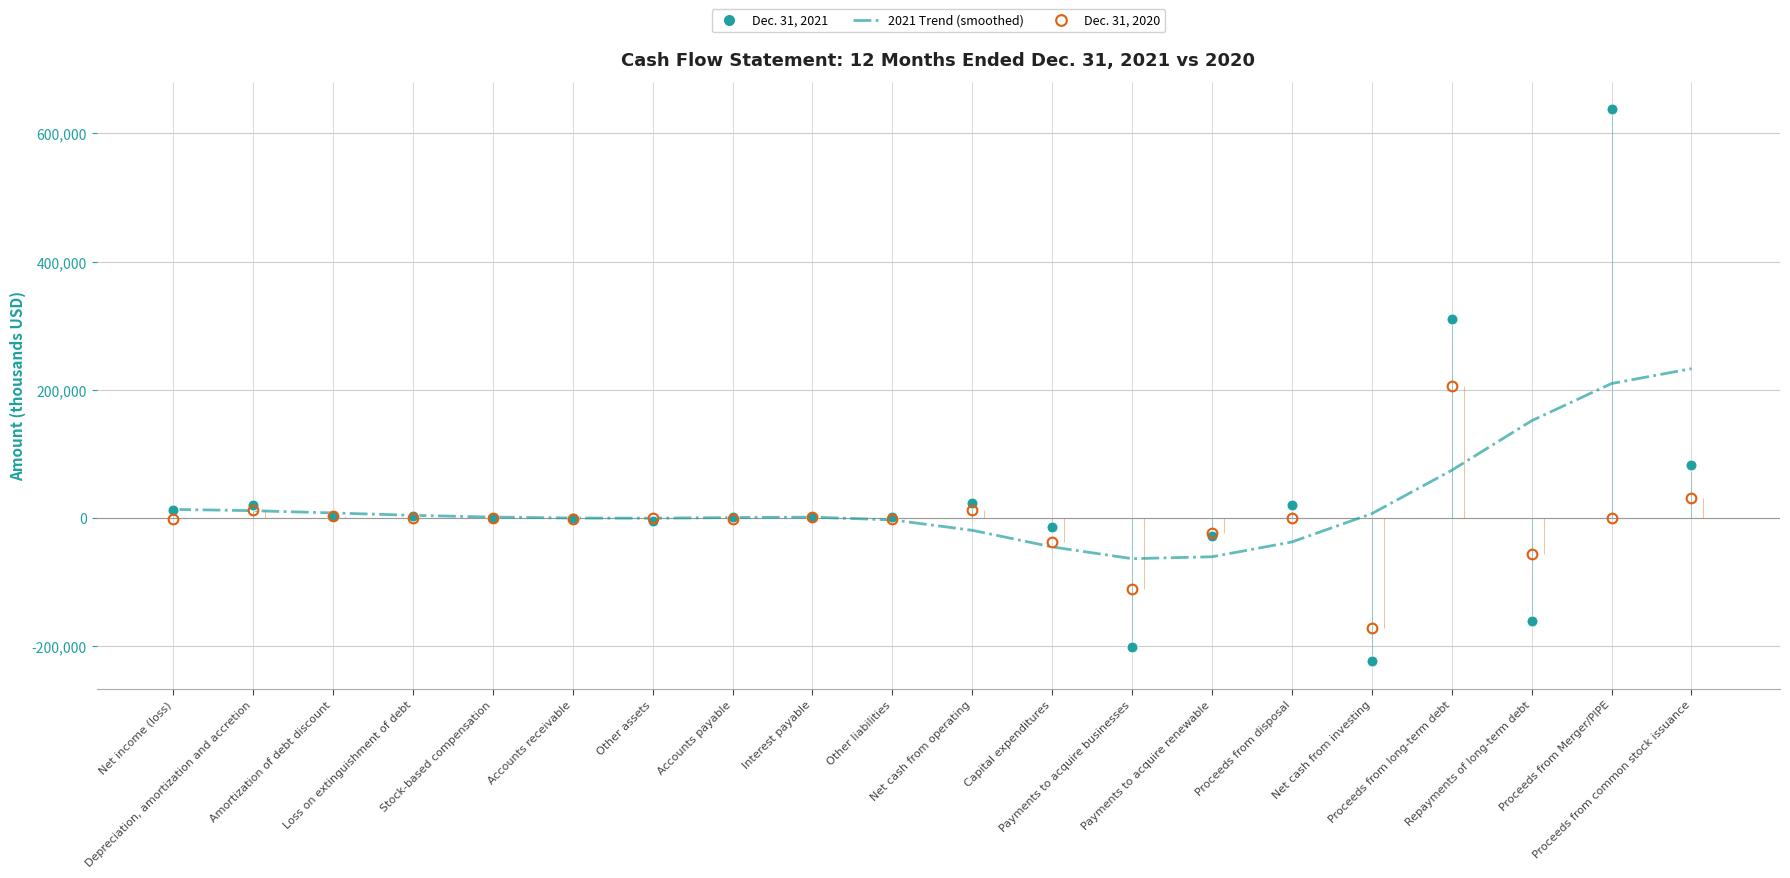

What is the total value across all series at Accounts payable?

1317